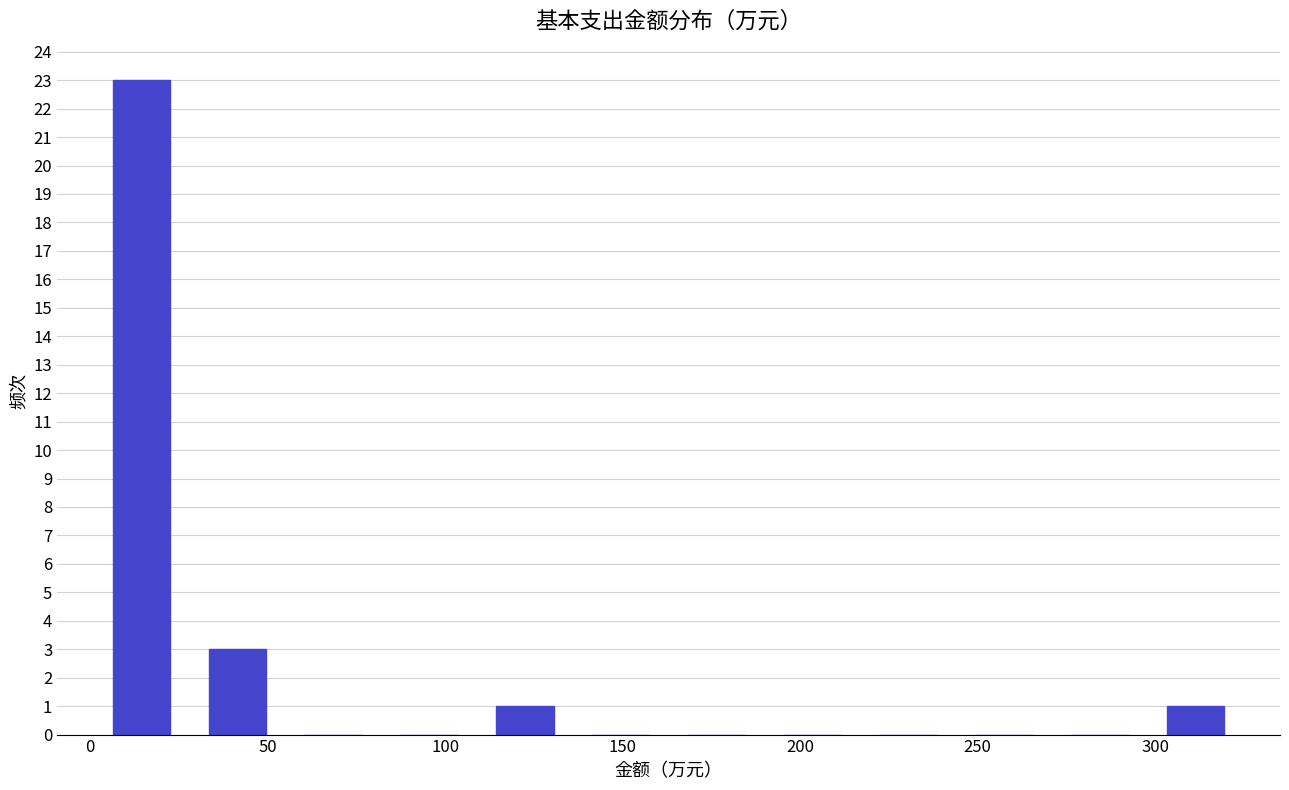

Which range on the x-axis has the tallest bar?

0 to 30